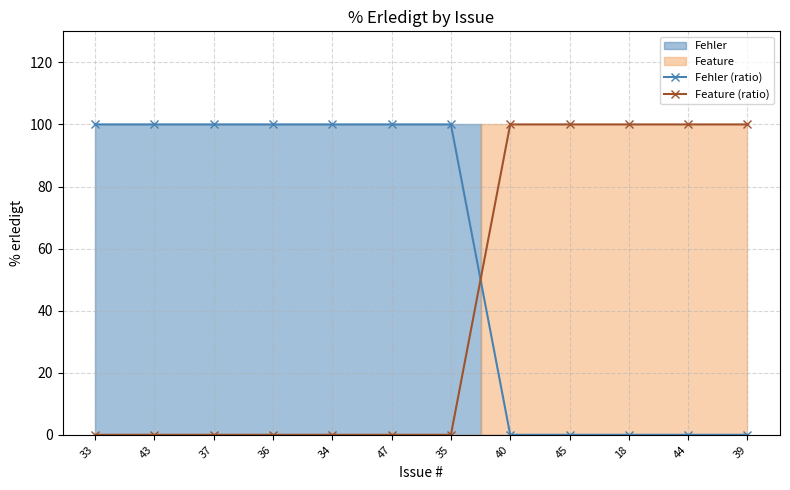

What is the total value across all series at 40?

100